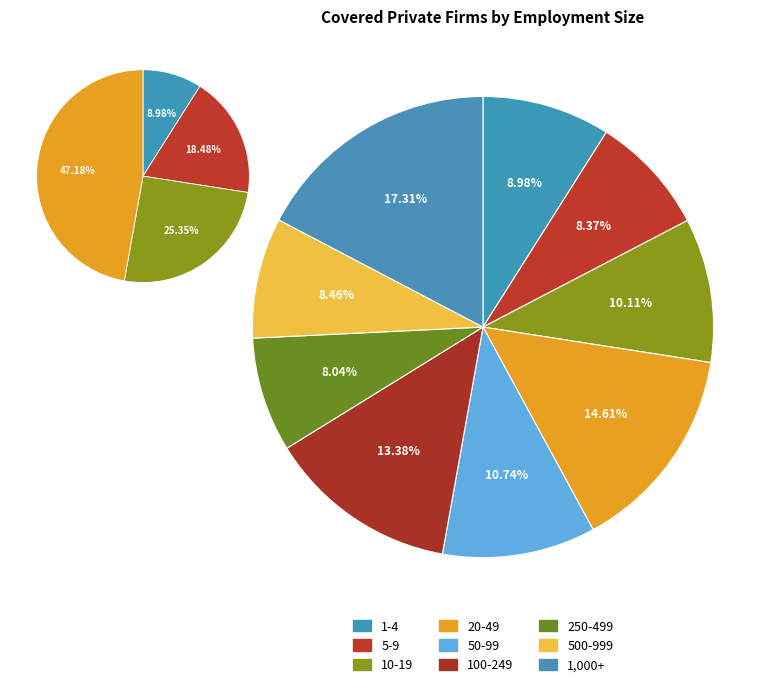

Which has a higher value, 100-249 or 20-49?

20-49